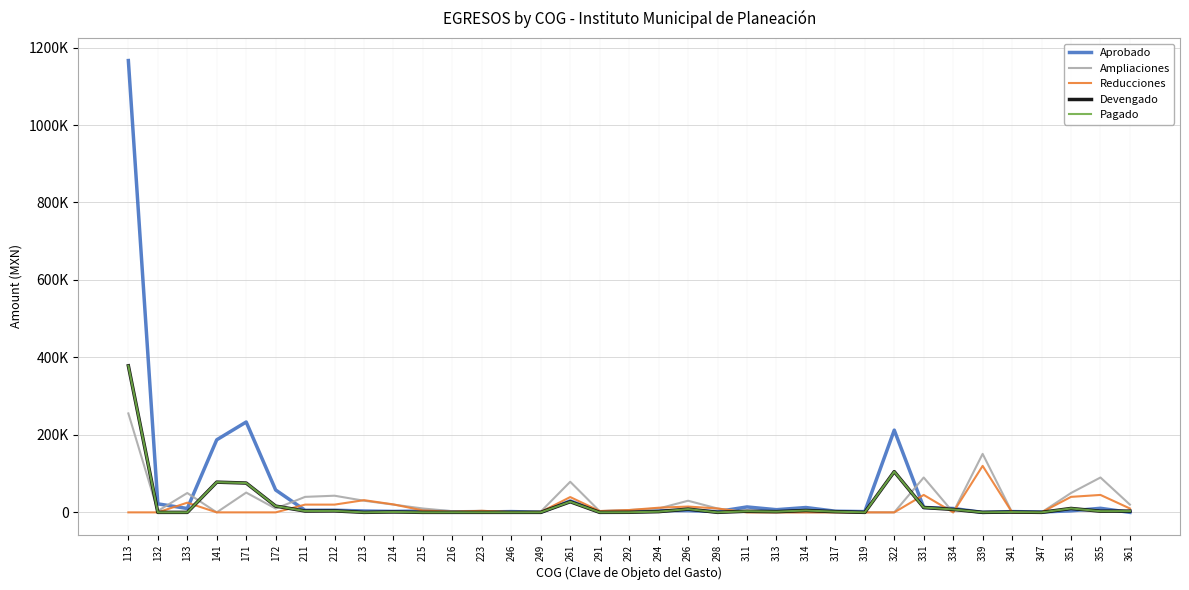

Is this an area chart (filled region under the line)?

No